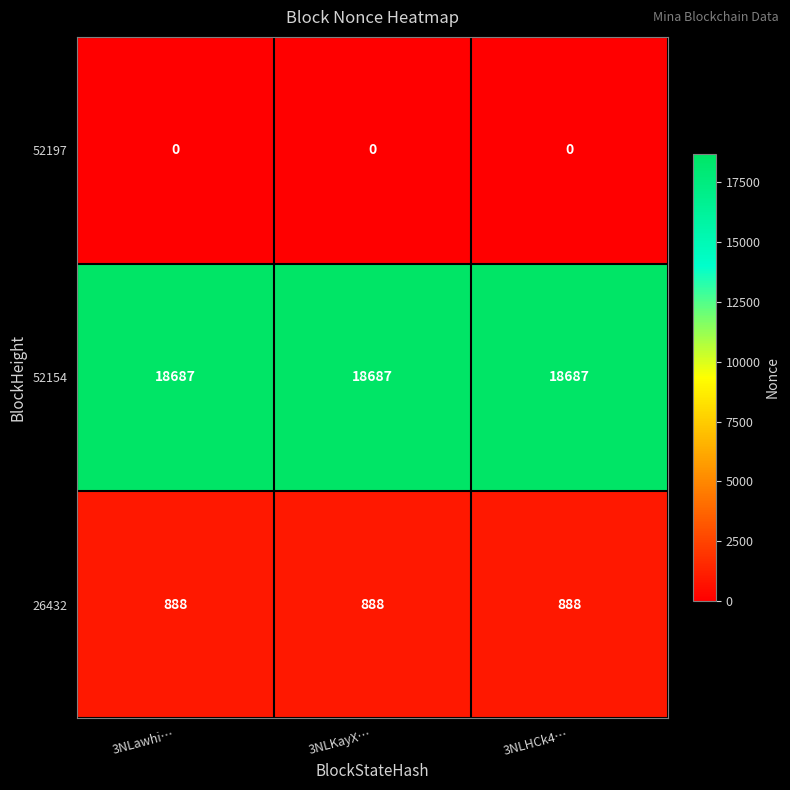

What is the total value across all series at 3NLHCk4…?

19575